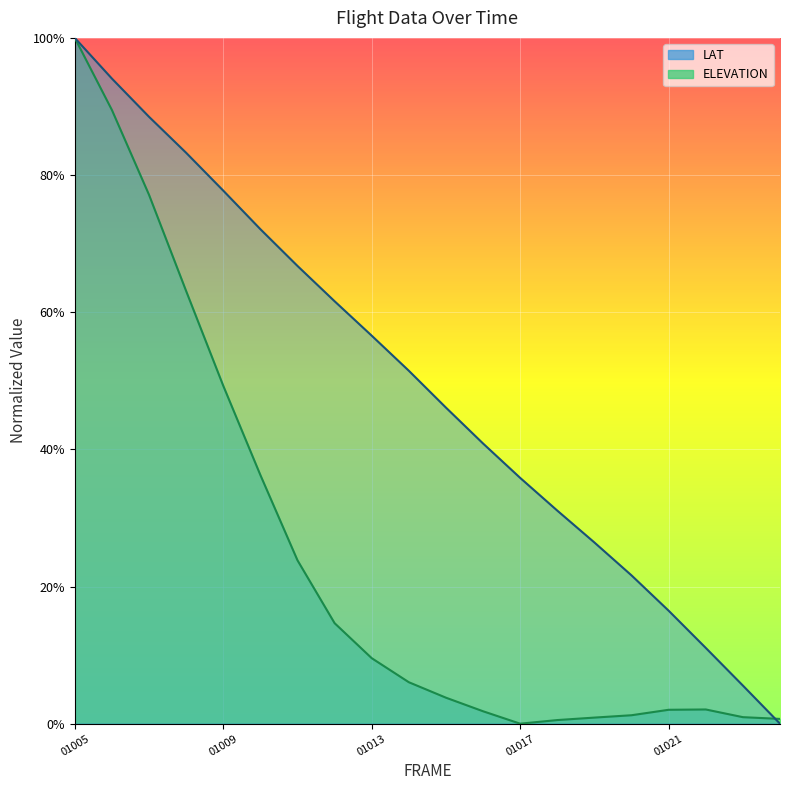

Where is LAT nearest to the value 0?

2012032201024